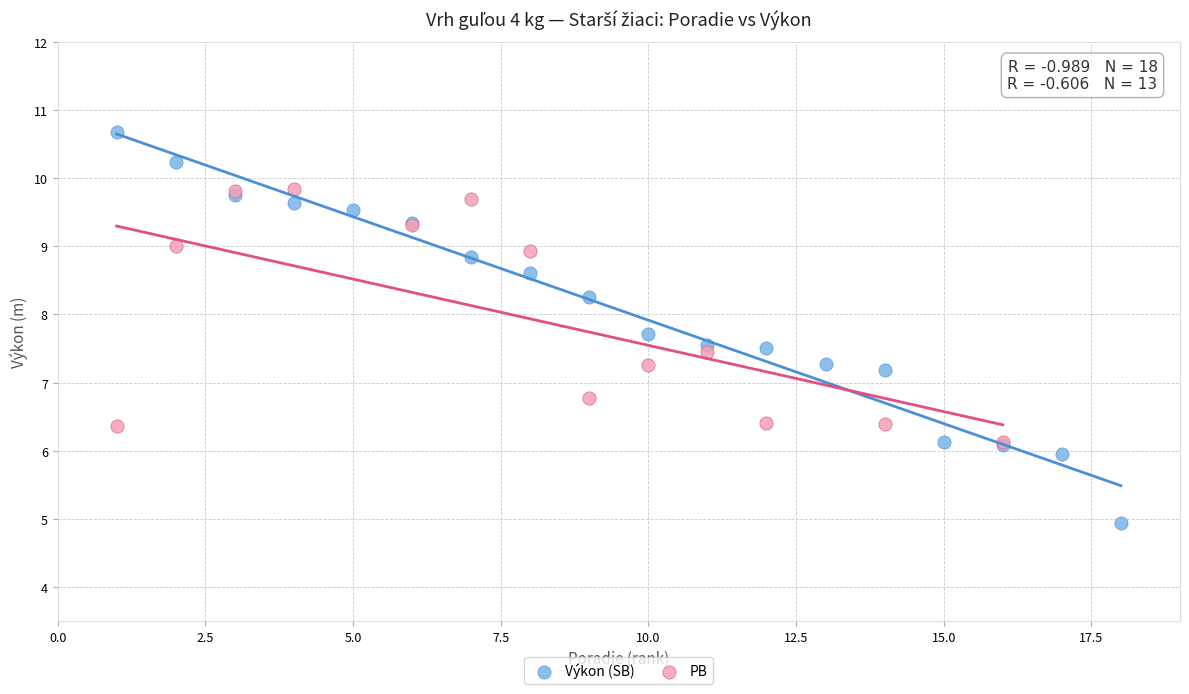

Which series reaches the minimum Y coordinate?

Výkon (SB)